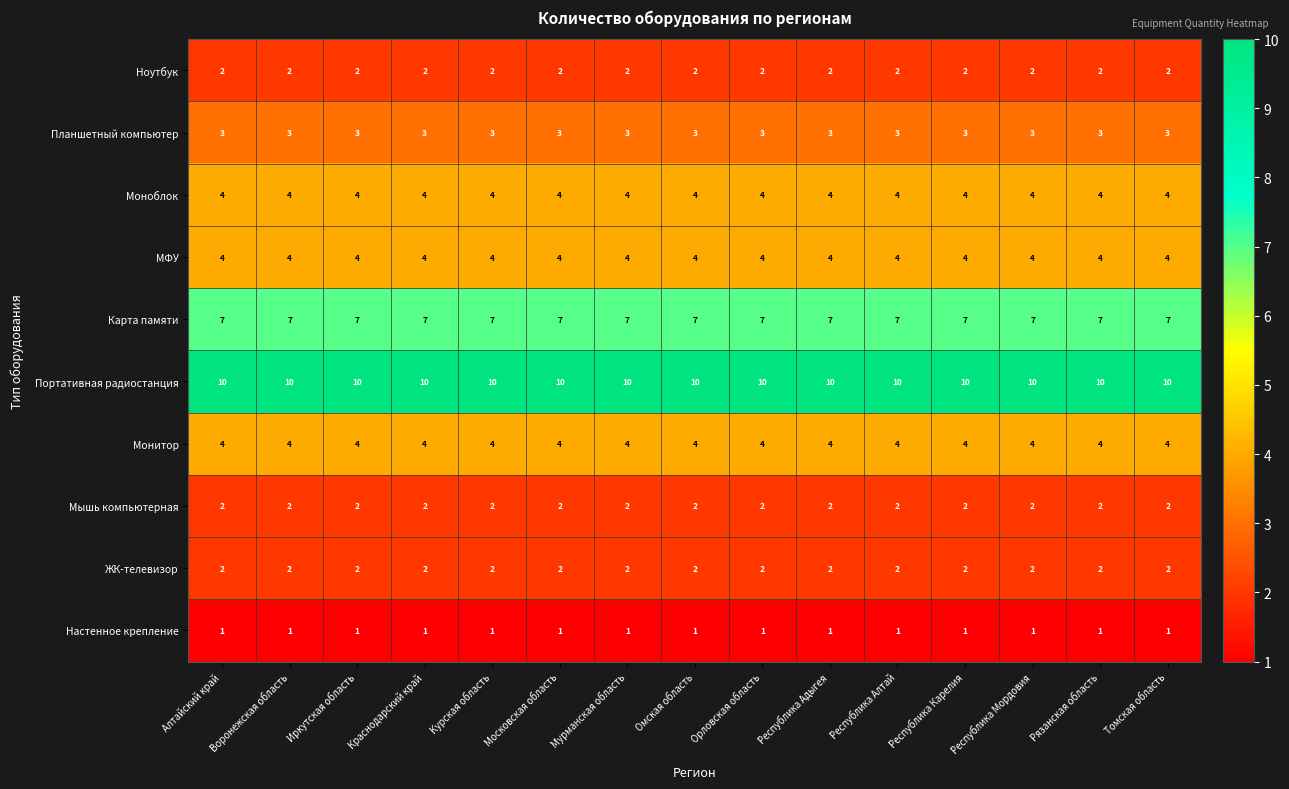

Is it true that Монитор equals 4 at Республика Карелия?

True